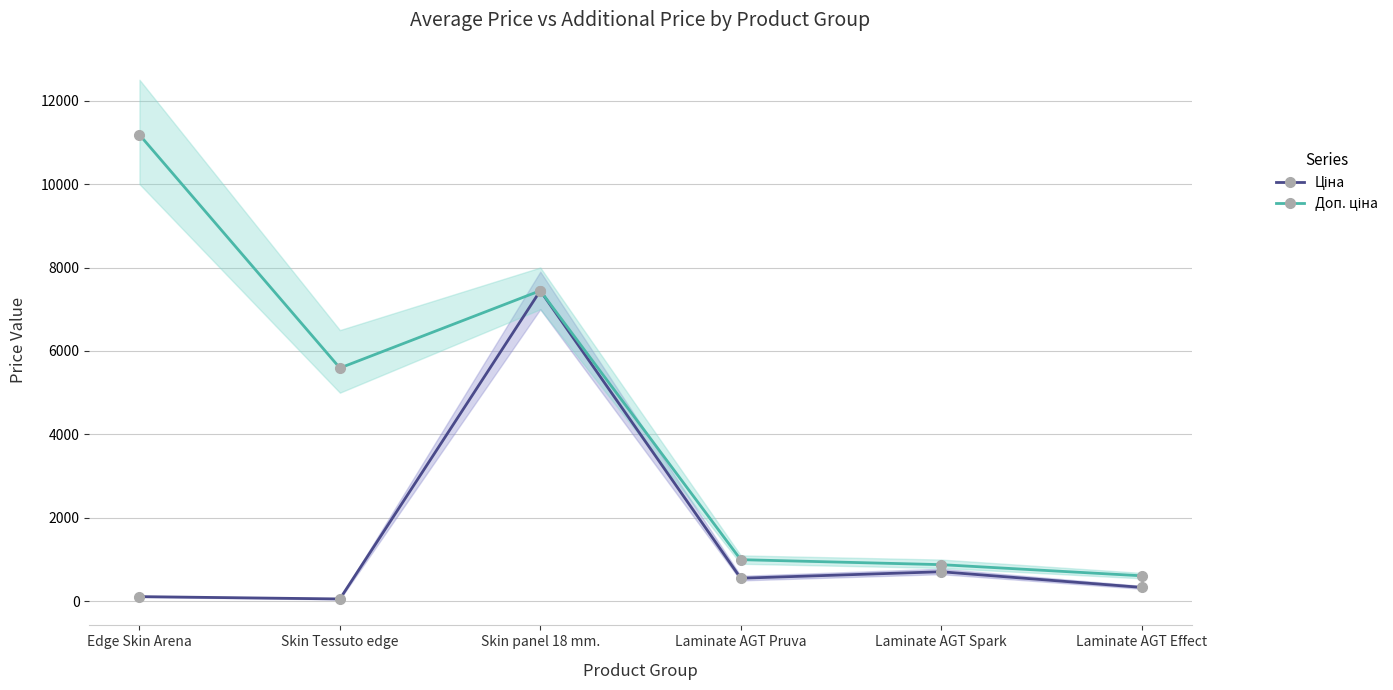

What is the label of the 5th point from the left?

Laminate AGT Spark